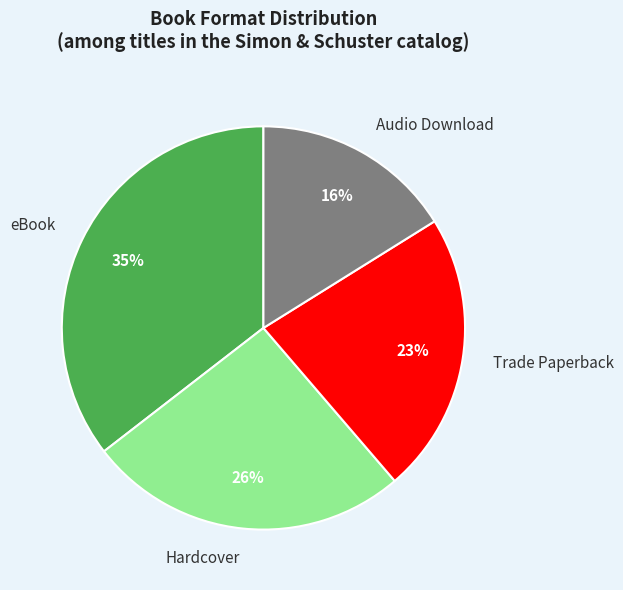

How many slices are in this pie chart?

4